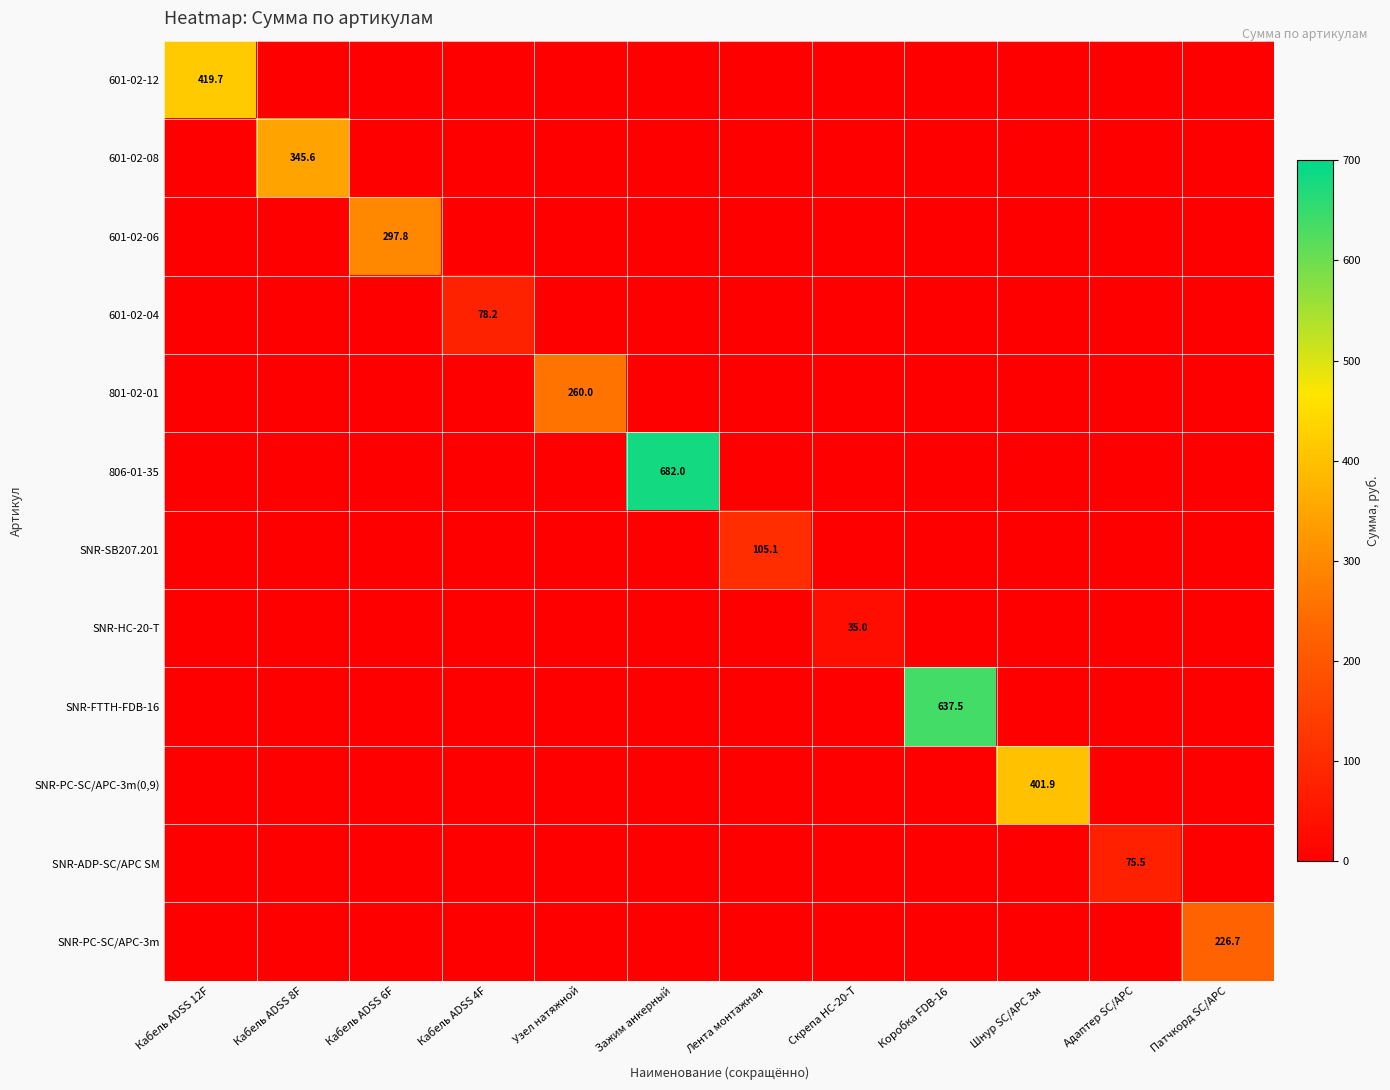

How many data points does each series have?

12